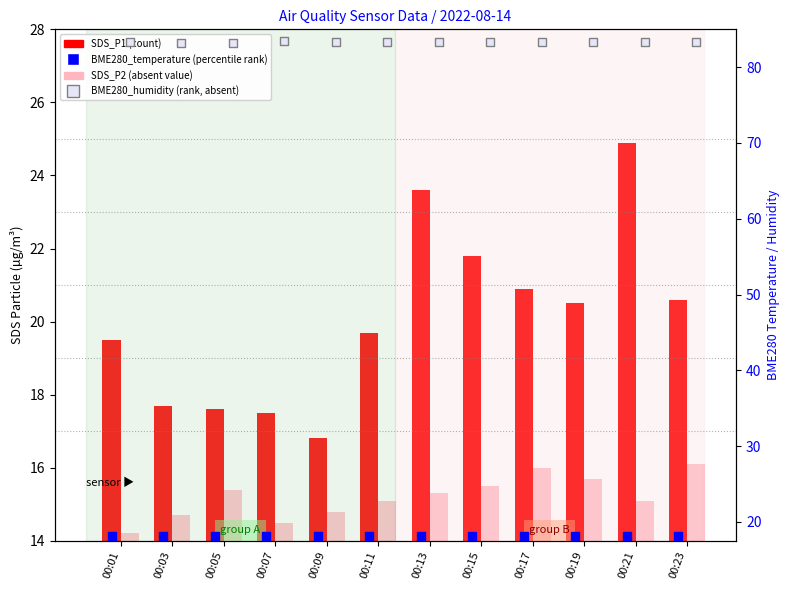

Is the value of SDS_P1 (count) at 00:19 greater than the value of SDS_P2 (absent value) at 00:11?

Yes